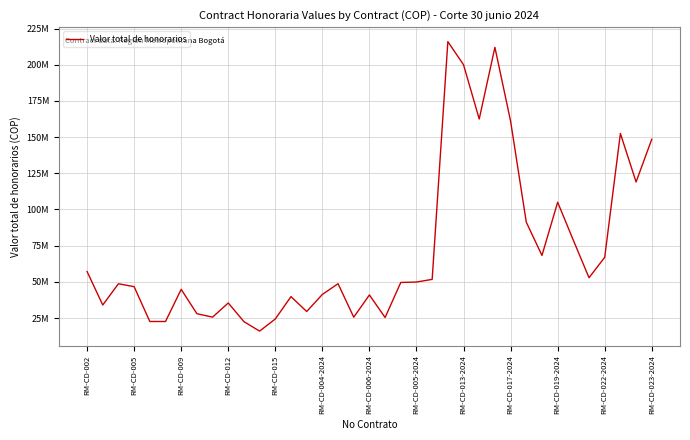

Is this an area chart (filled region under the line)?

No